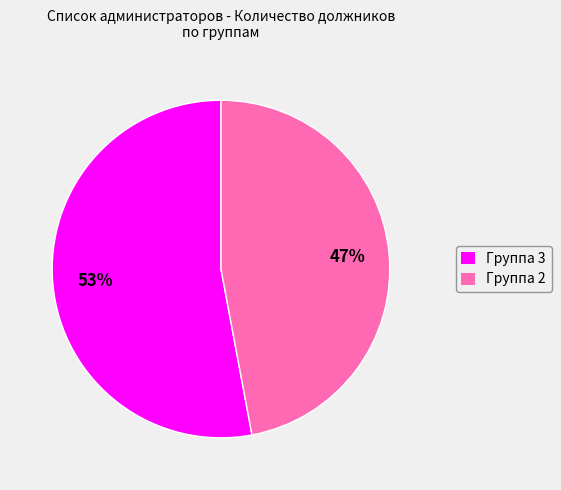

Is Группа 2 the majority of the pie?

No